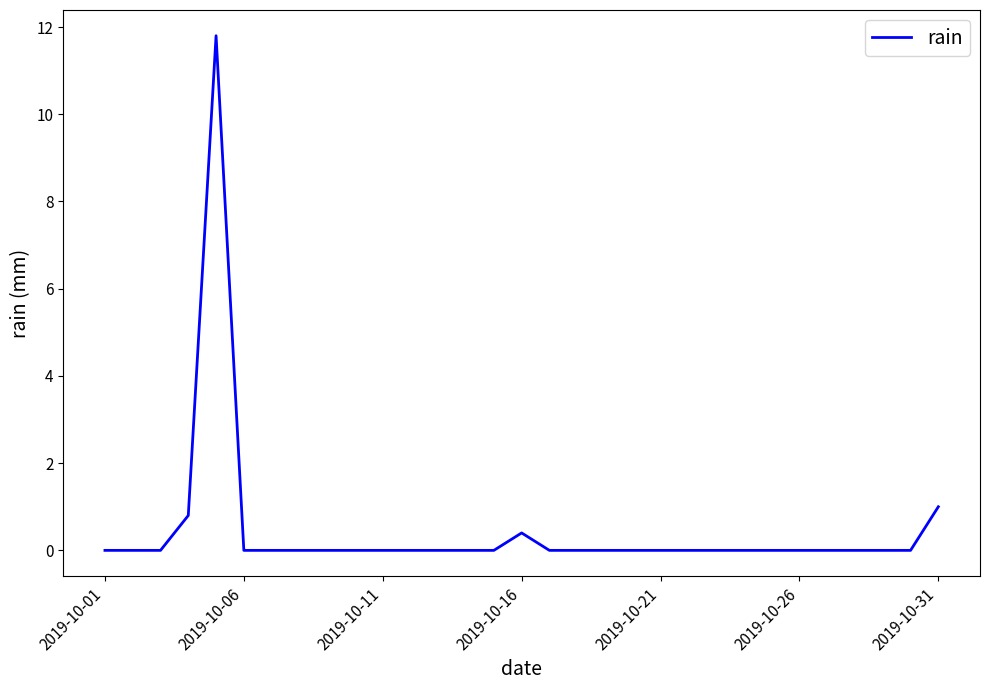

What is the greatest value displayed?

11.8